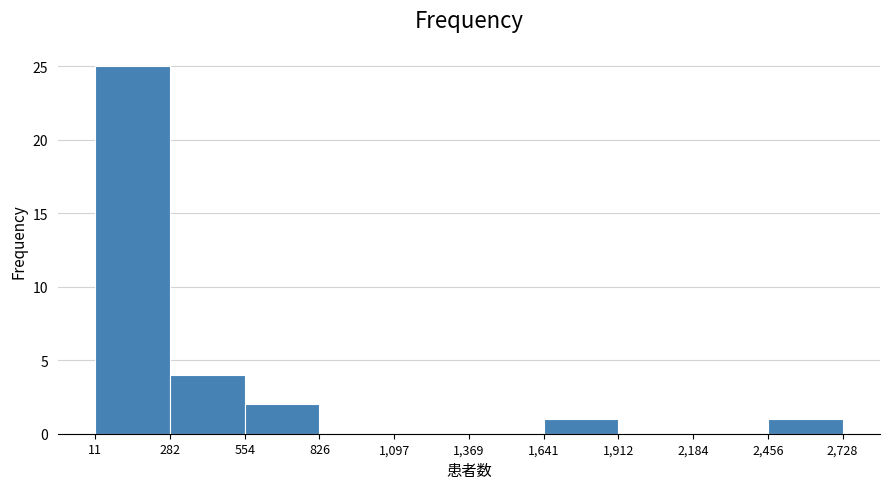

Over which range of the x-axis is the bar tallest?

11 to 282